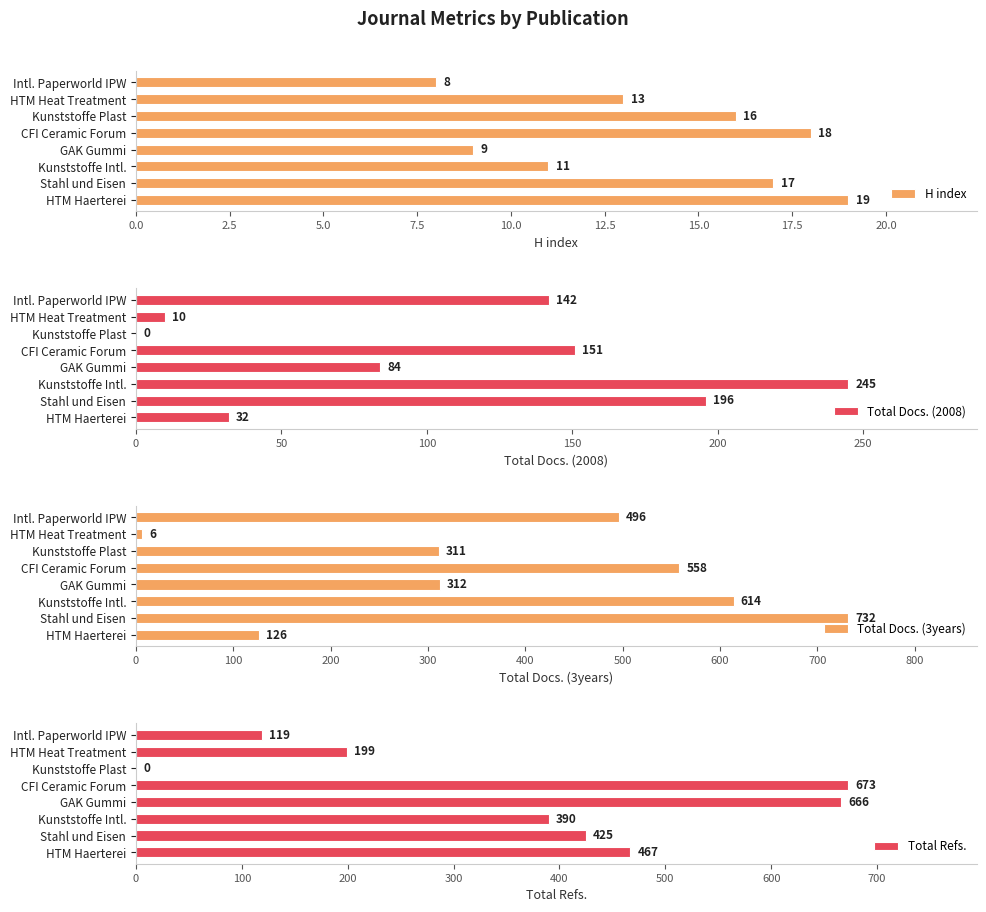

What is the sum of all H index values?

111